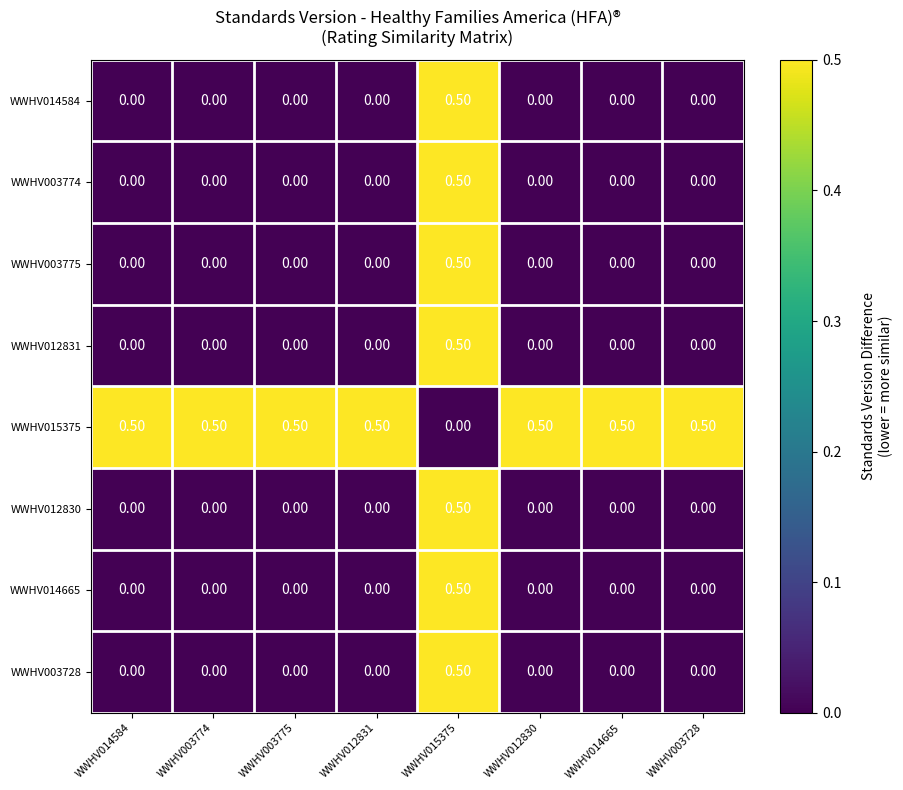

What is the difference between the maximum and minimum values in the WWHV003728 series?

0.5